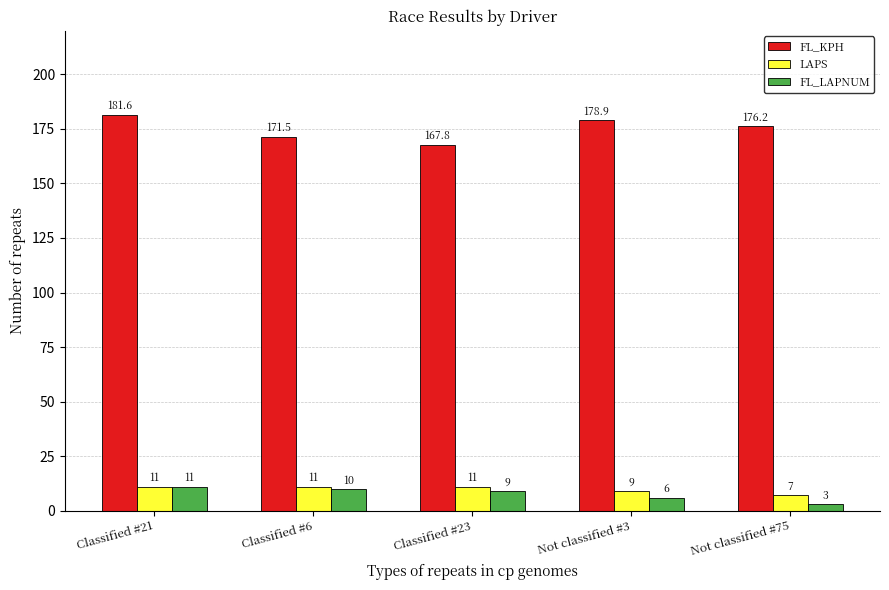

What is the total value across all series at Not classified #75?

186.2